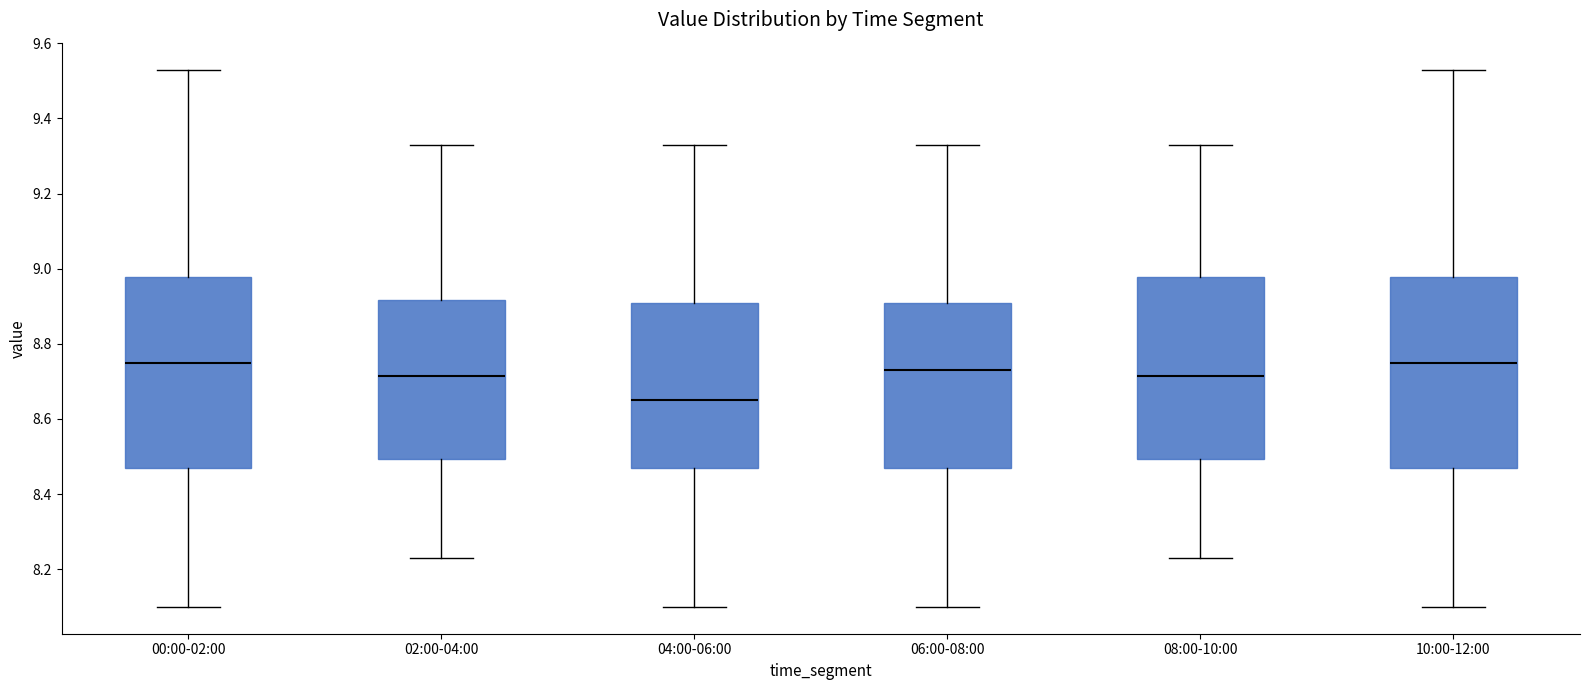

Where does the median line of the box for 02:00-04:00 sit on the y-axis? The values are not printed on the chart, so give them approximately, as read against the axis.

8.72